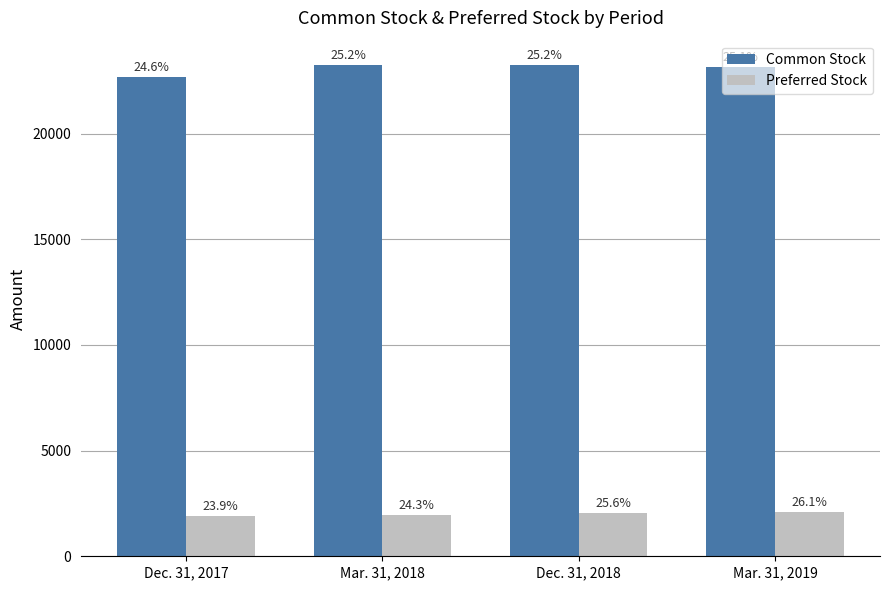

What is the difference between the second highest and minimum values in the Preferred Stock series?

137